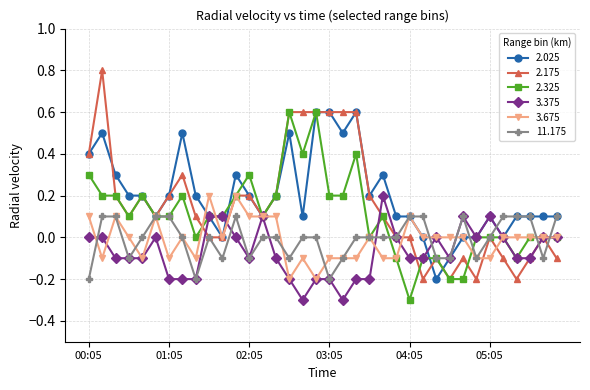

How many categories are shown in the chart?

36